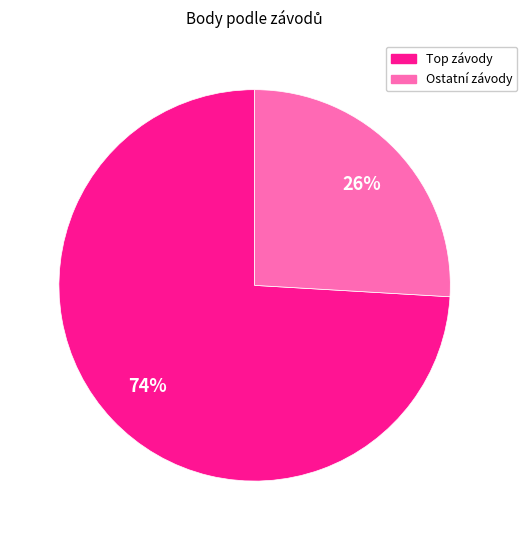

Does any single category account for the majority?

Yes